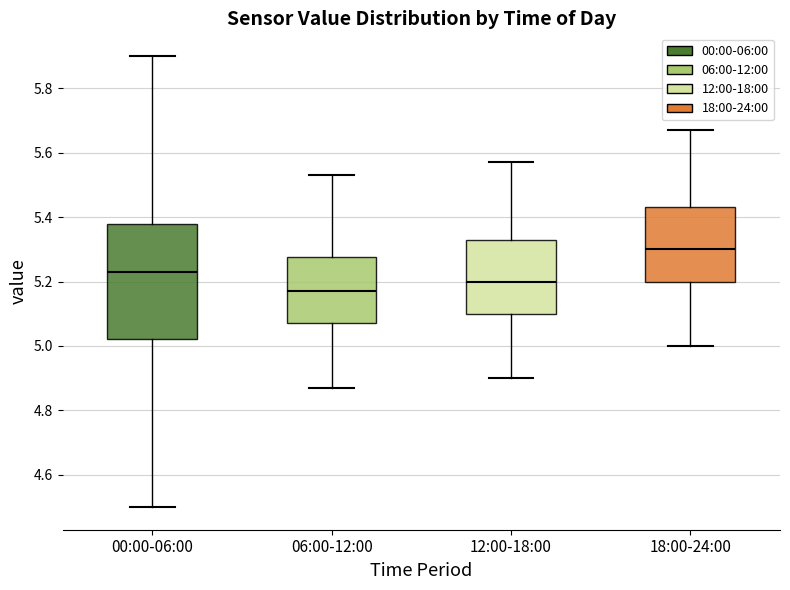

Which box has the highest median line?

18:00-24:00